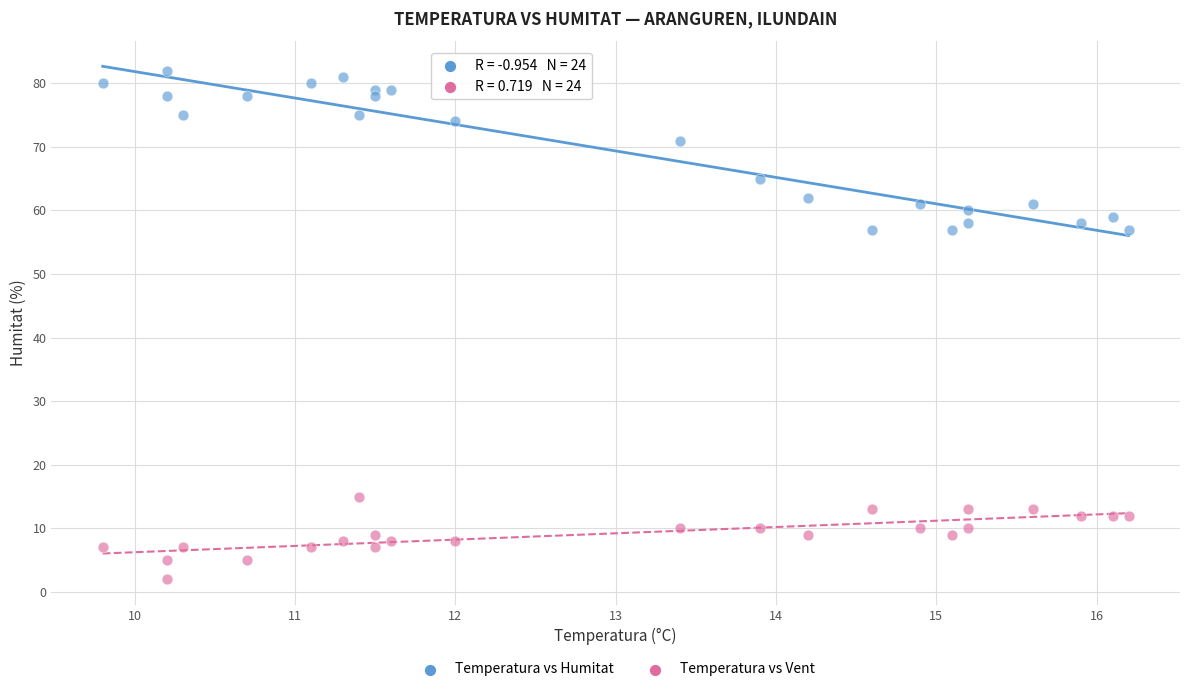

Across all data points, what is the range of Y values (max minus min)?

80